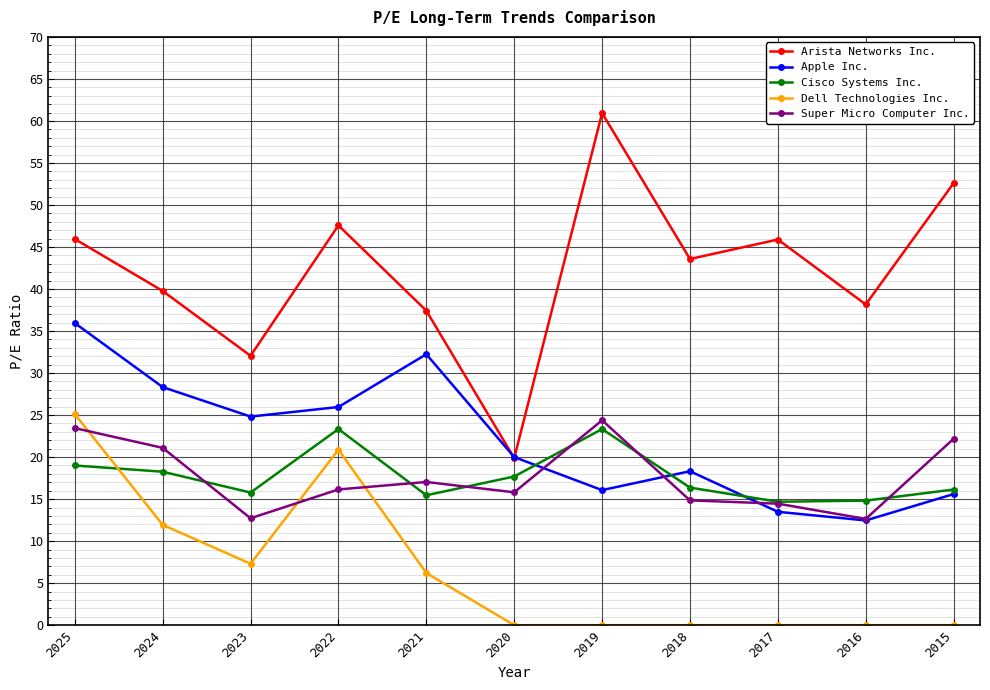

Which series has the widest spread of values?

Arista Networks Inc.